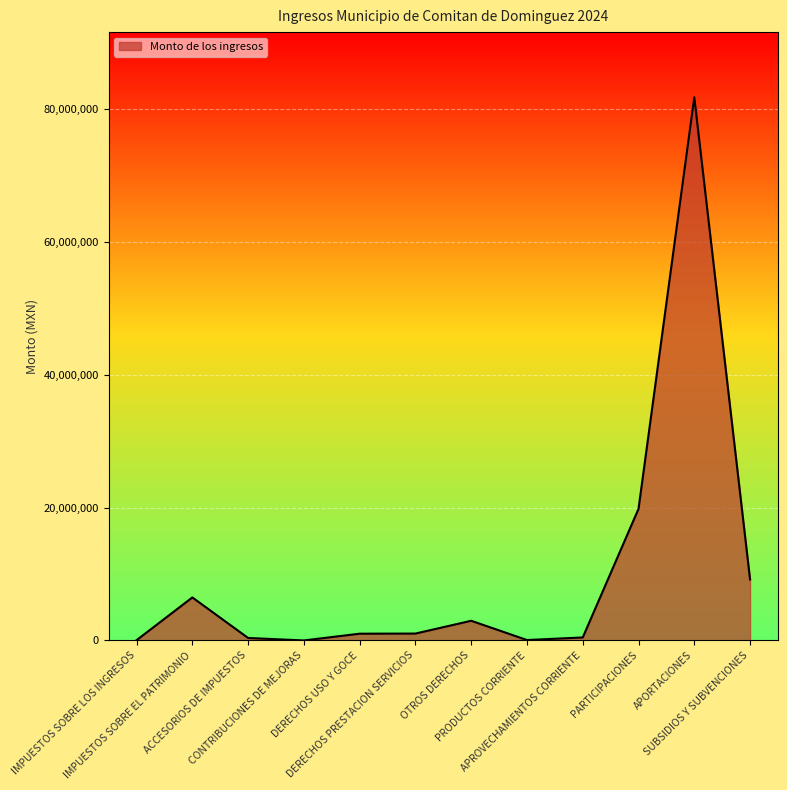

How many values are below 1035902?

6